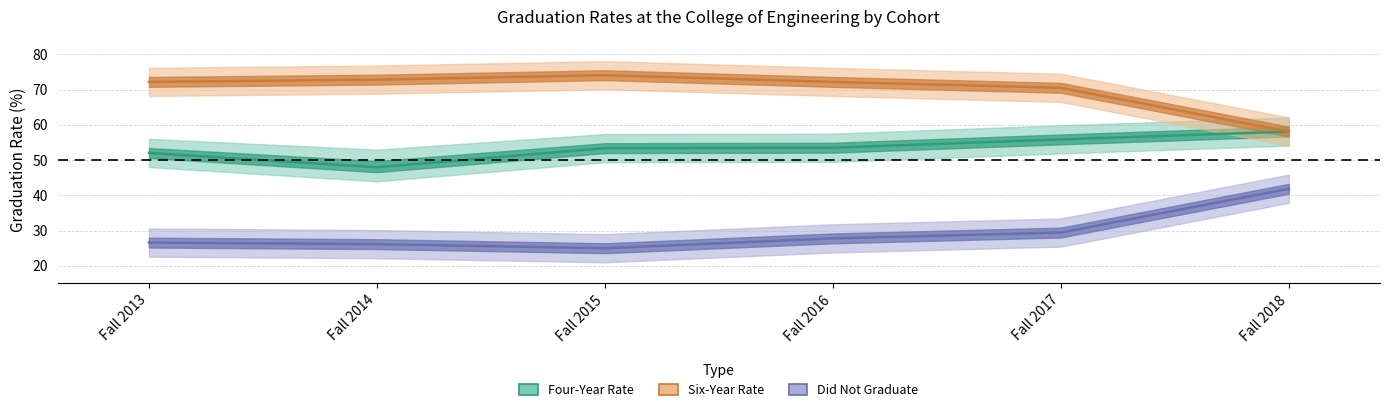

Which category has the highest value in the Four-Year Rate series?

Fall 2018